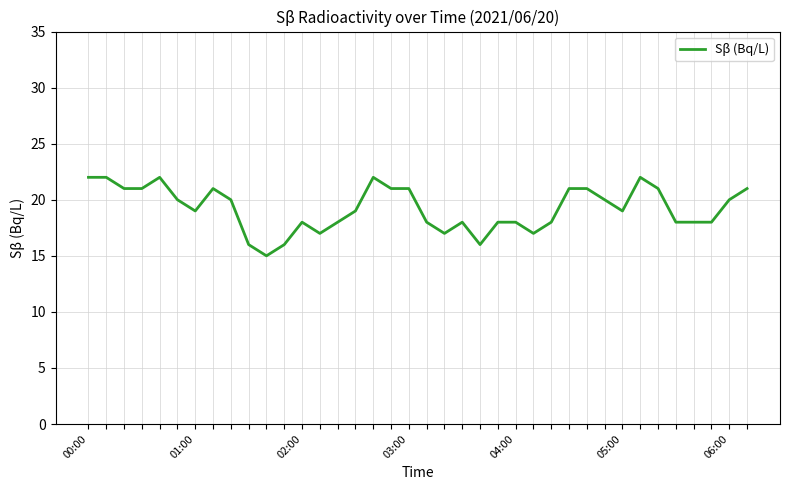

What is the maximum value shown in the chart?

22